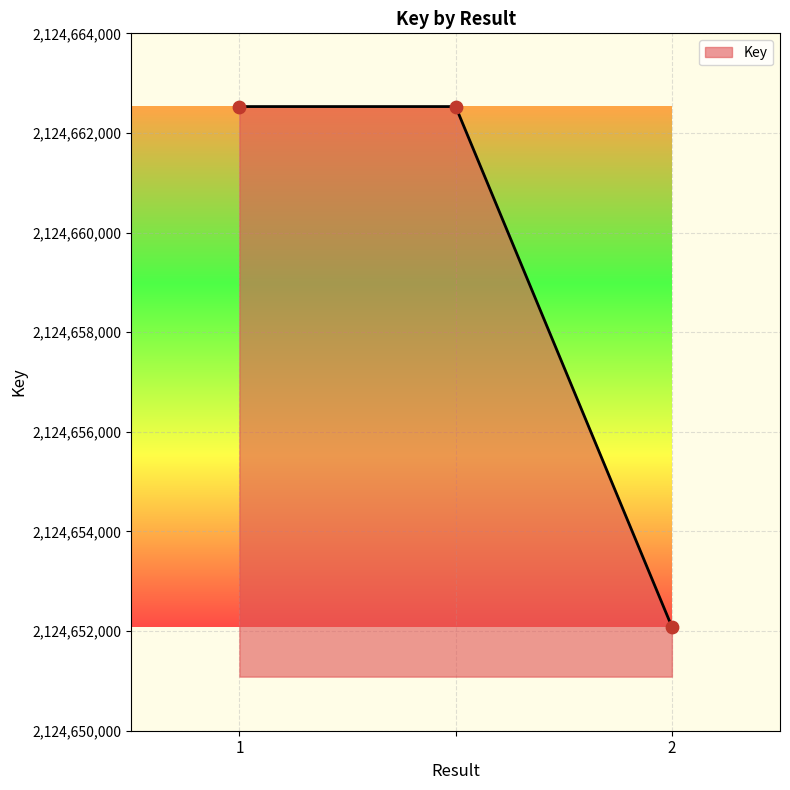

What is the greatest value displayed?

2124662530